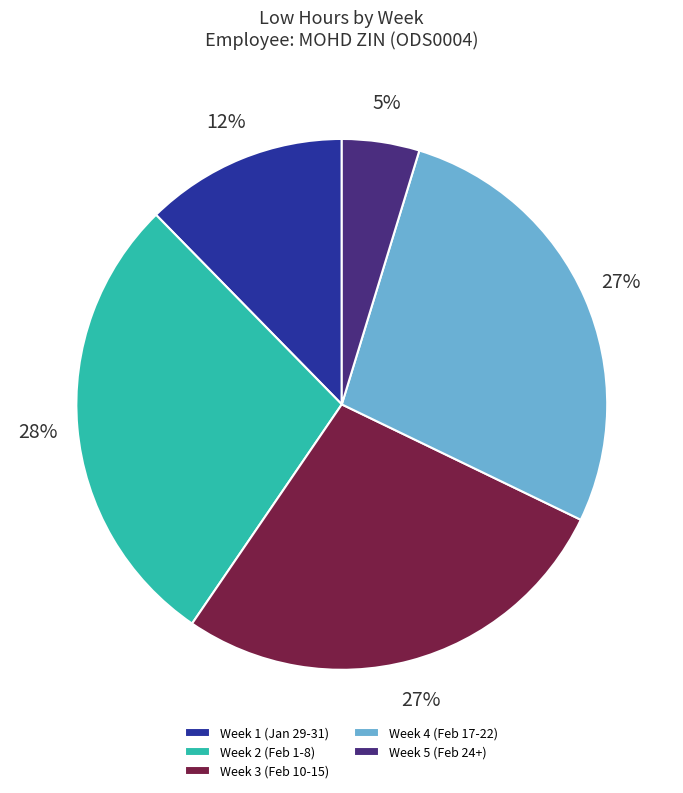

Which category has the biggest portion of the pie?

Week 2 (Feb 1-8)